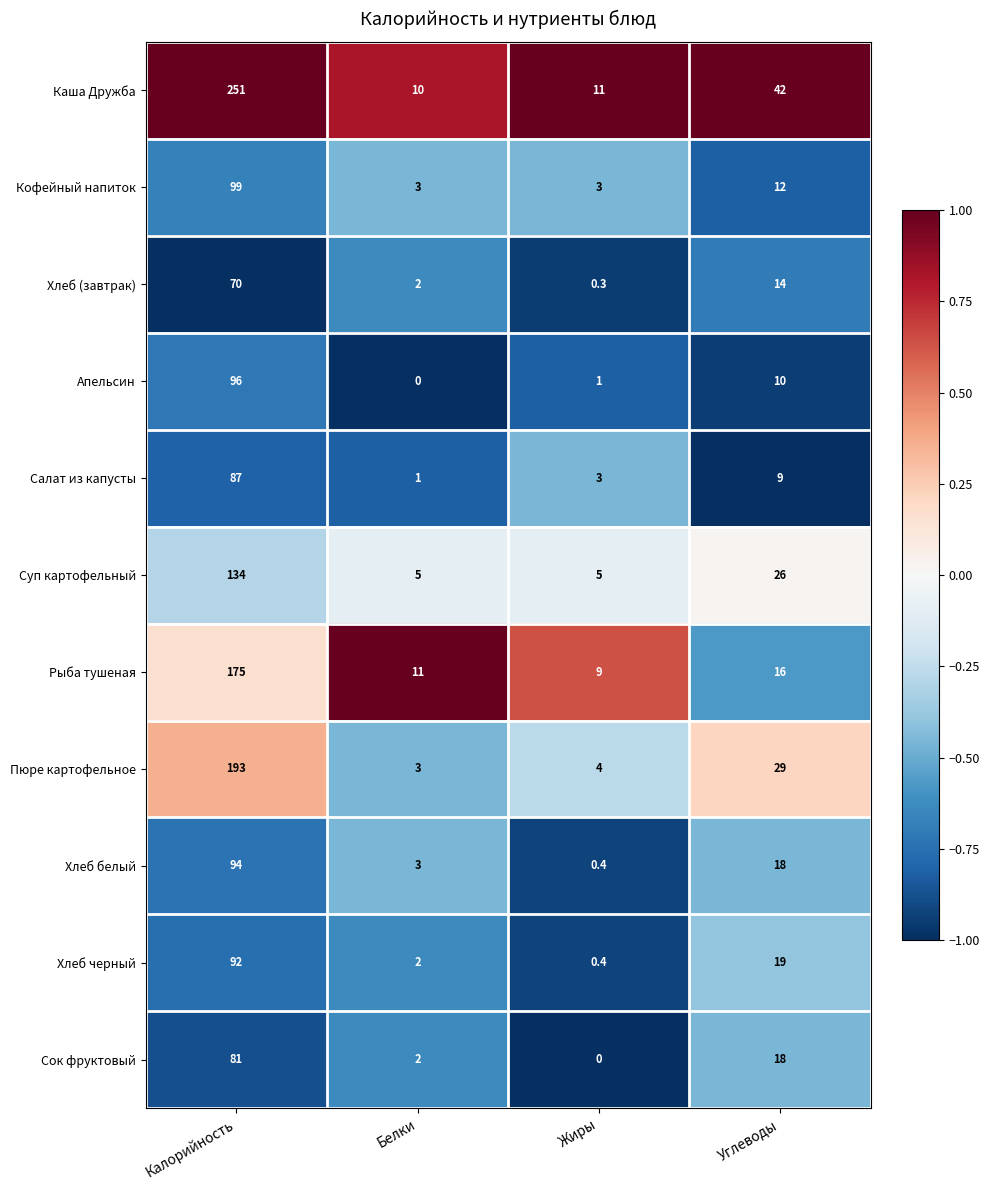

What is the total value across all series at Жиры?

37.1